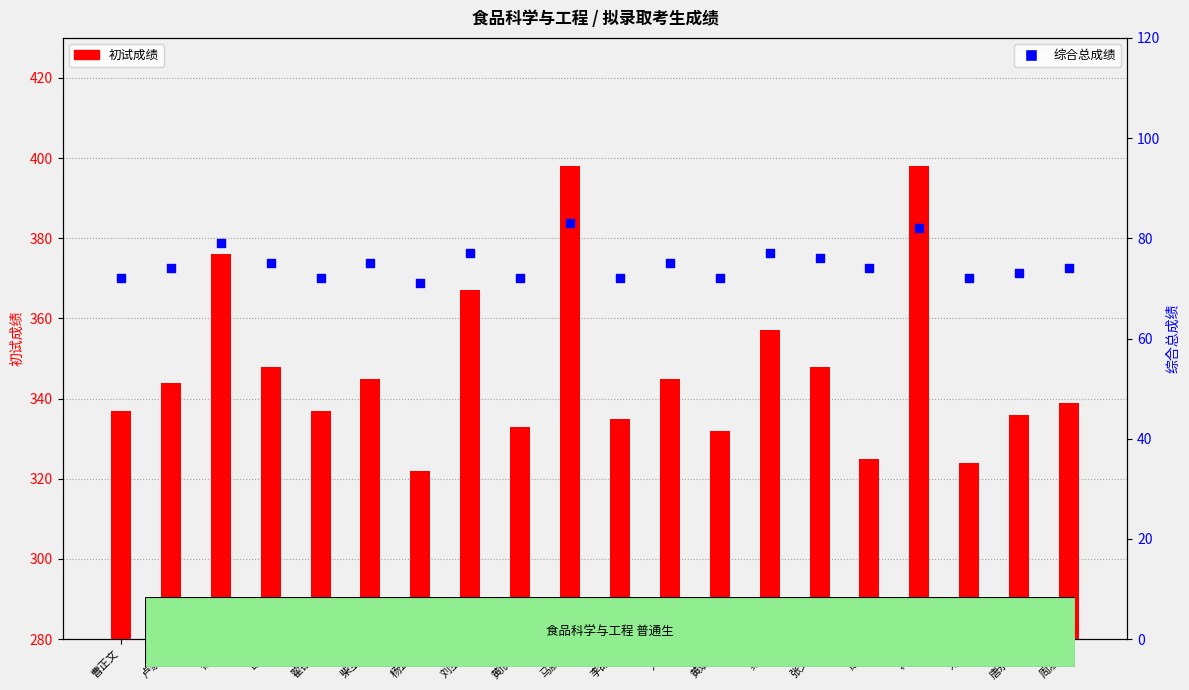

At how many categories does at least one series exceed 375?

3